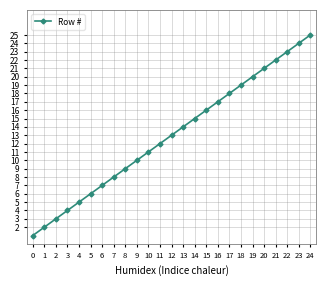

What is the ratio of the value at 4 to the value at 2?

1.7